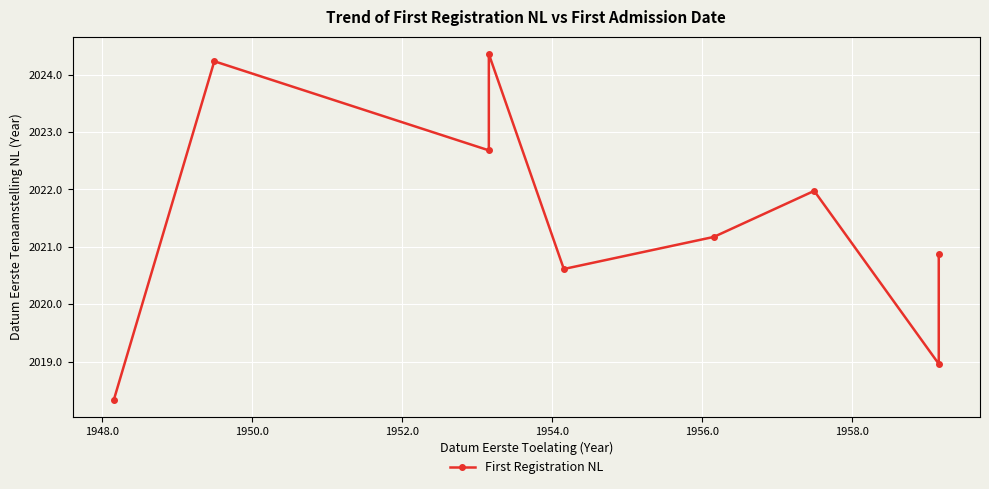

True or false: there are more than 0 points higher than both neighbors.

True